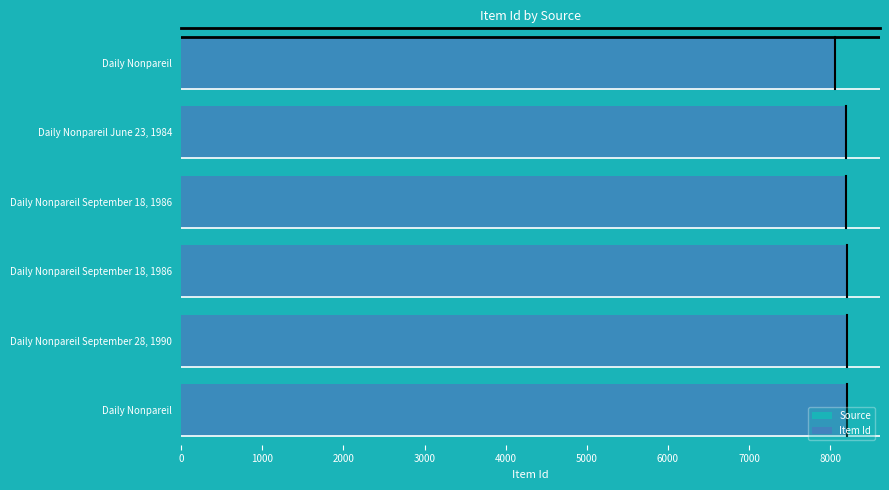

List the series in order of their overall mean, lowest first.

Source, Item Id